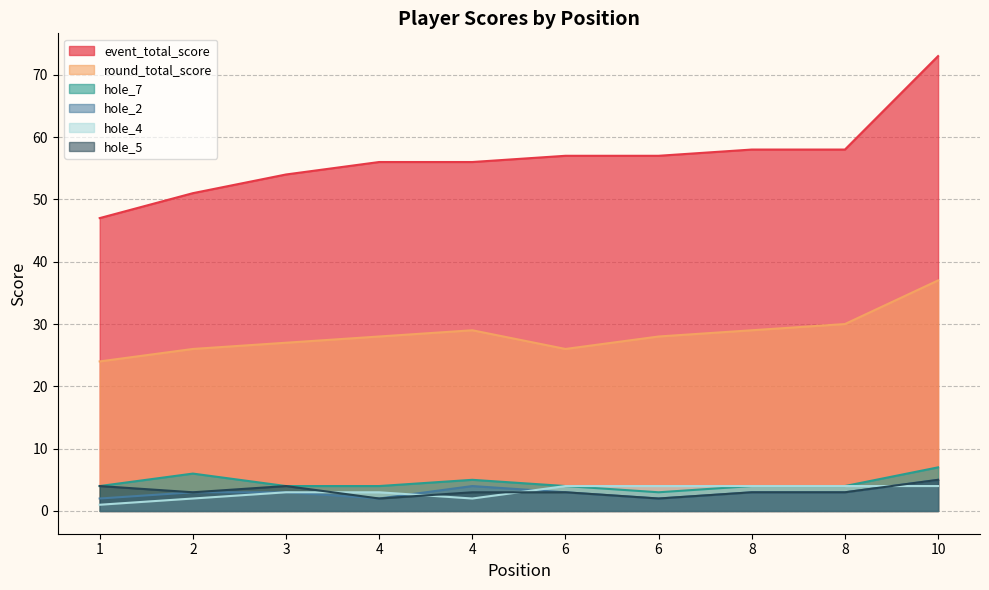

Which category has the highest value across all series?

10